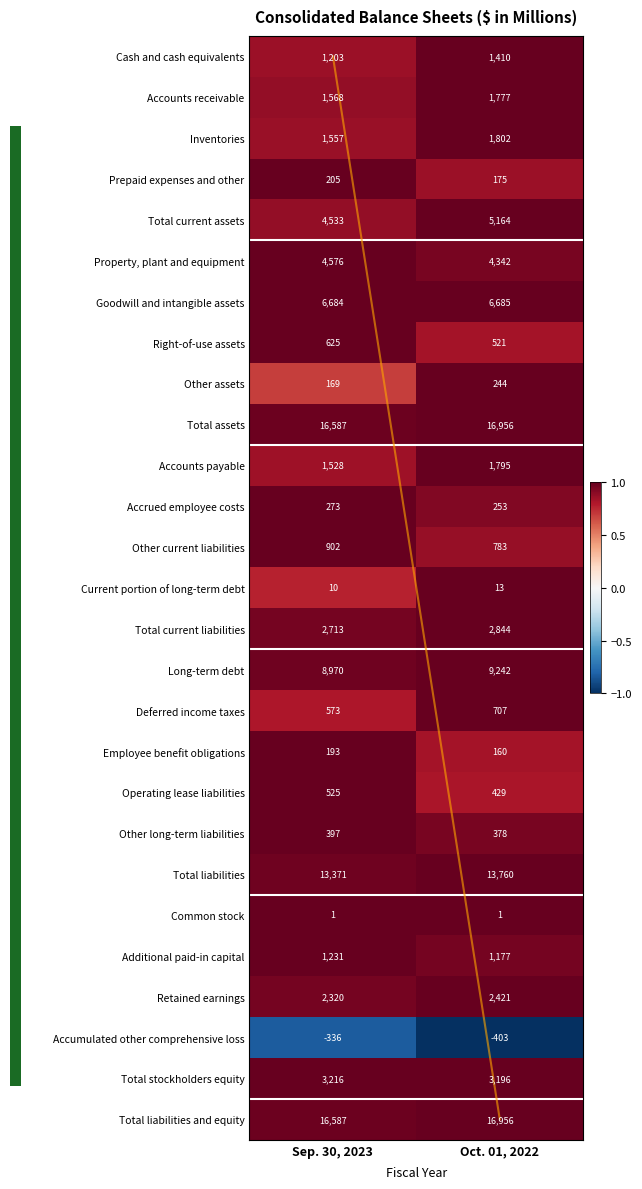

List the labels in order of Total assets value, largest first.

Oct. 01, 2022, Sep. 30, 2023